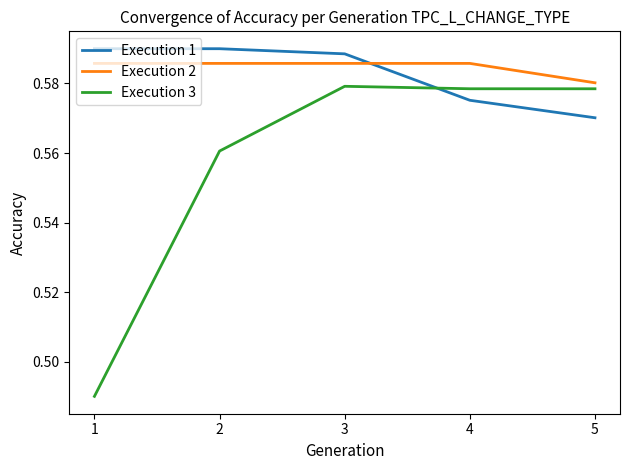

Which category has the lowest value in the Execution 1 series?

5